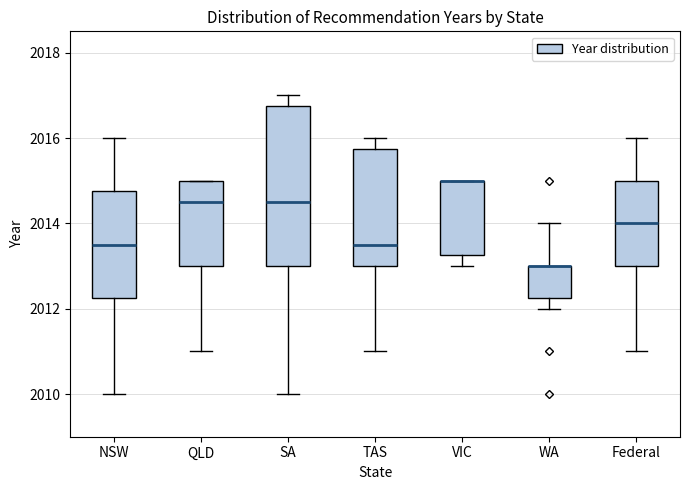

Reading left to right, read every box against the y-axis: the position of its median line, the range the box covers, and the ends of its whiskers. The values are not printed on the chart, so give them approximately, as read against the axis.

NSW: median 2013.6, box 2012.2 to 2014.8, whiskers 2010.0 to 2016.0
QLD: median 2014.6, box 2013.0 to 2015.0, whiskers 2011.0 to 2015.0
SA: median 2014.6, box 2013.0 to 2016.8, whiskers 2010.0 to 2017.0
TAS: median 2013.6, box 2013.0 to 2015.8, whiskers 2011.0 to 2016.0
VIC: median 2015.0 (drawn on the box's upper edge), box 2013.2 to 2015.0, whiskers 2013.0 to 2015.0
WA: median 2013.0 (drawn on the box's upper edge), box 2012.2 to 2013.0, whiskers 2012.0 to 2014.0
Federal: median 2014.0, box 2013.0 to 2015.0, whiskers 2011.0 to 2016.0